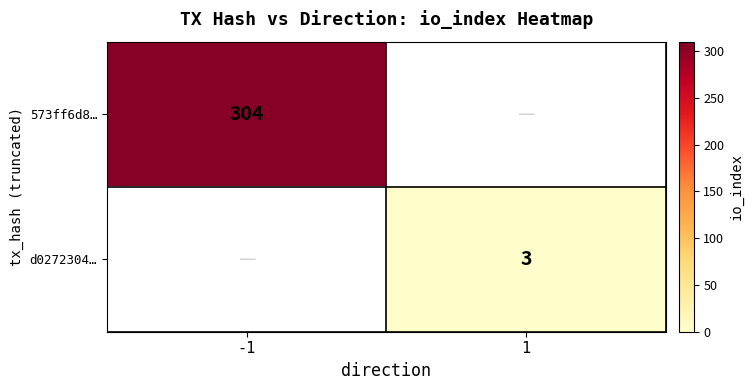

At which category does the chart reach its peak across all series?

-1